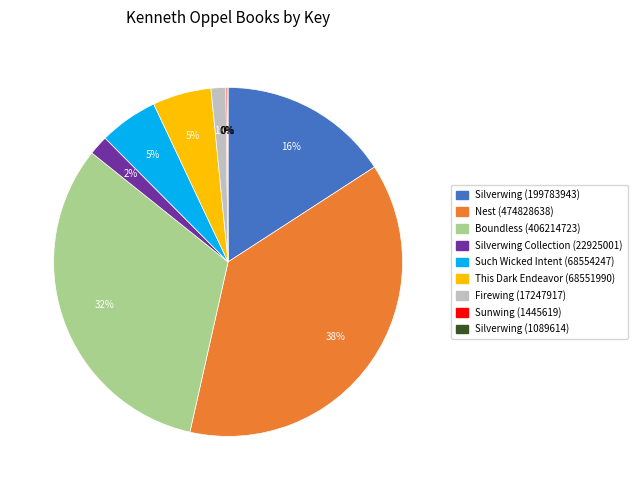

Is there any slice that represents more than half of the pie?

No